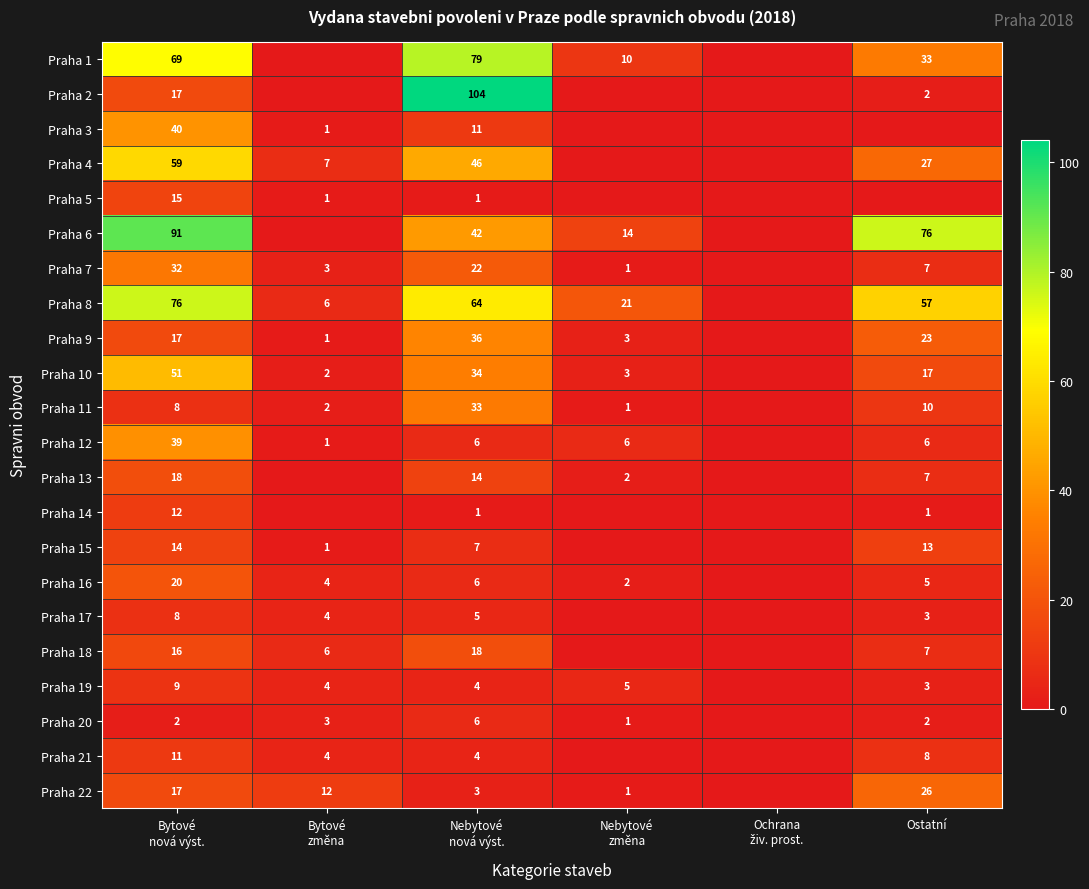

The Praha 18 series shows 10 at Ostatní. True or false?

False